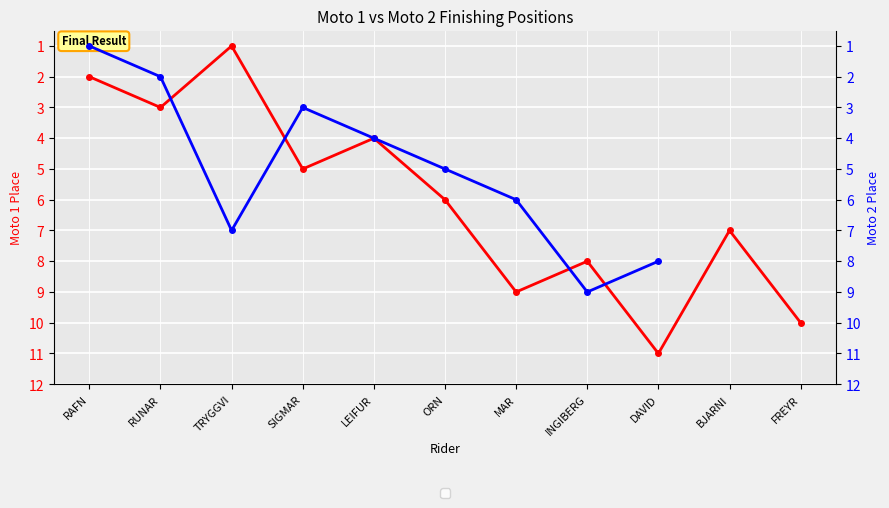

What is the difference between the maximum and minimum values in the Moto 1 series?

10.0